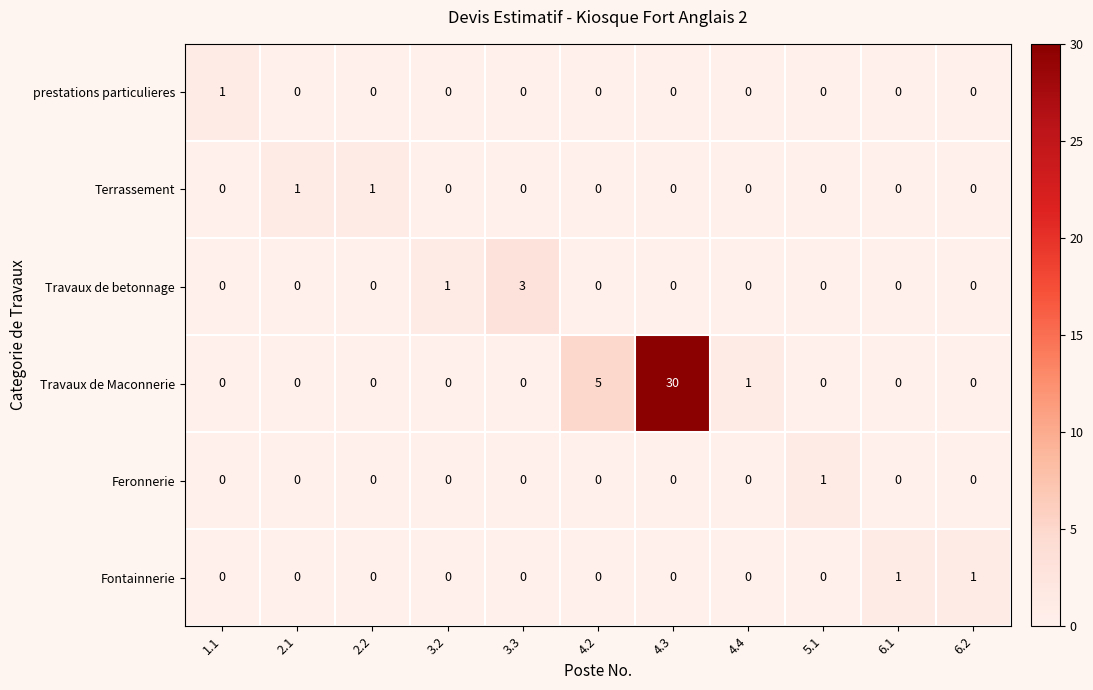

At how many categories does at least one series exceed 28?

1